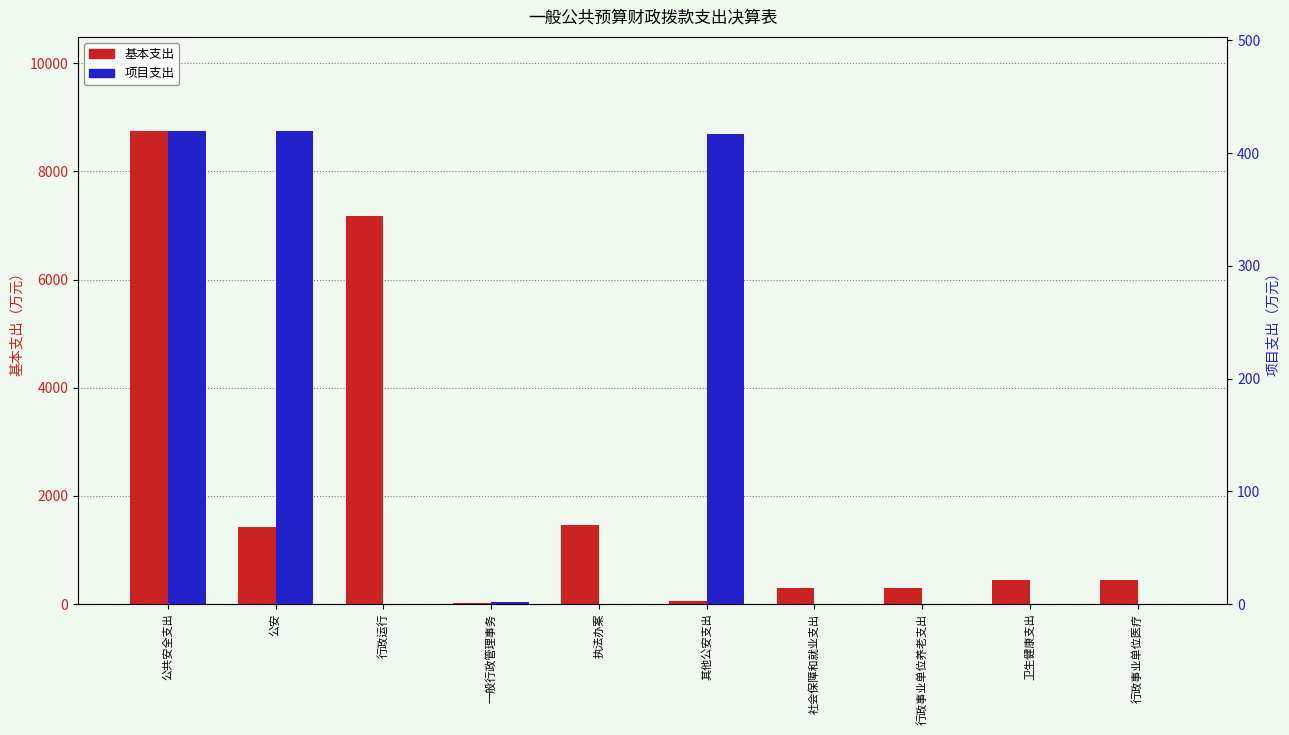

What is the value of the 基本支出 bar at the 5th from the left?

1455.4